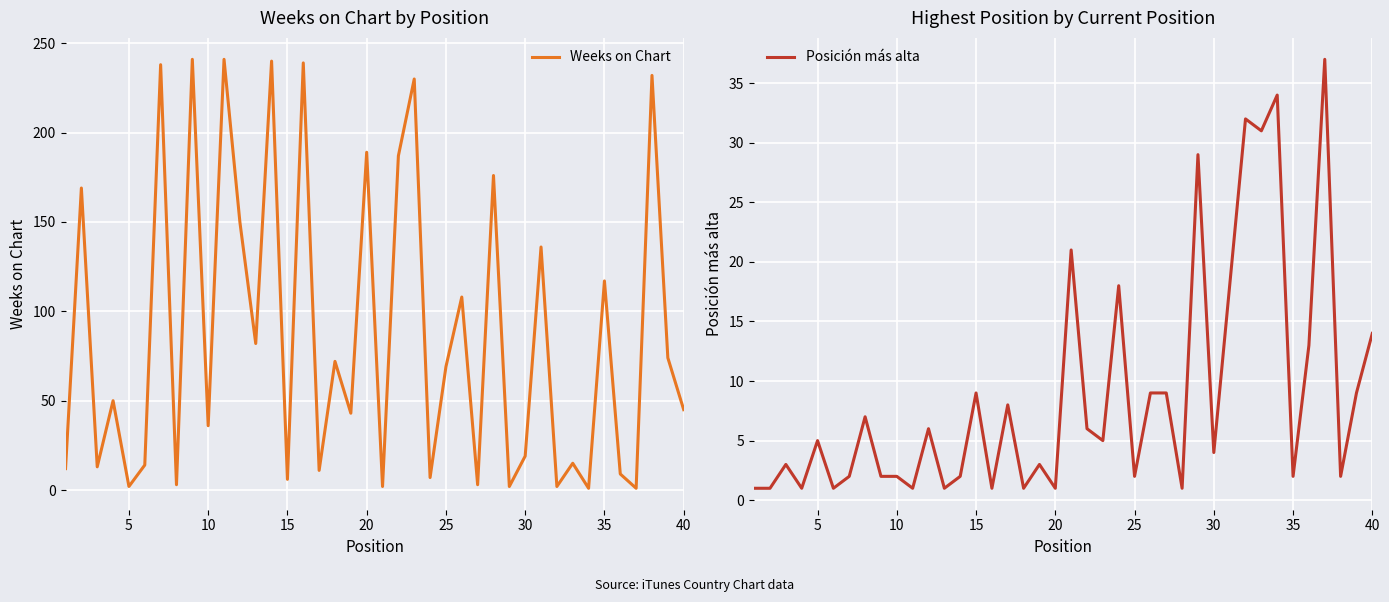

Count the number of data series in this chart.

2